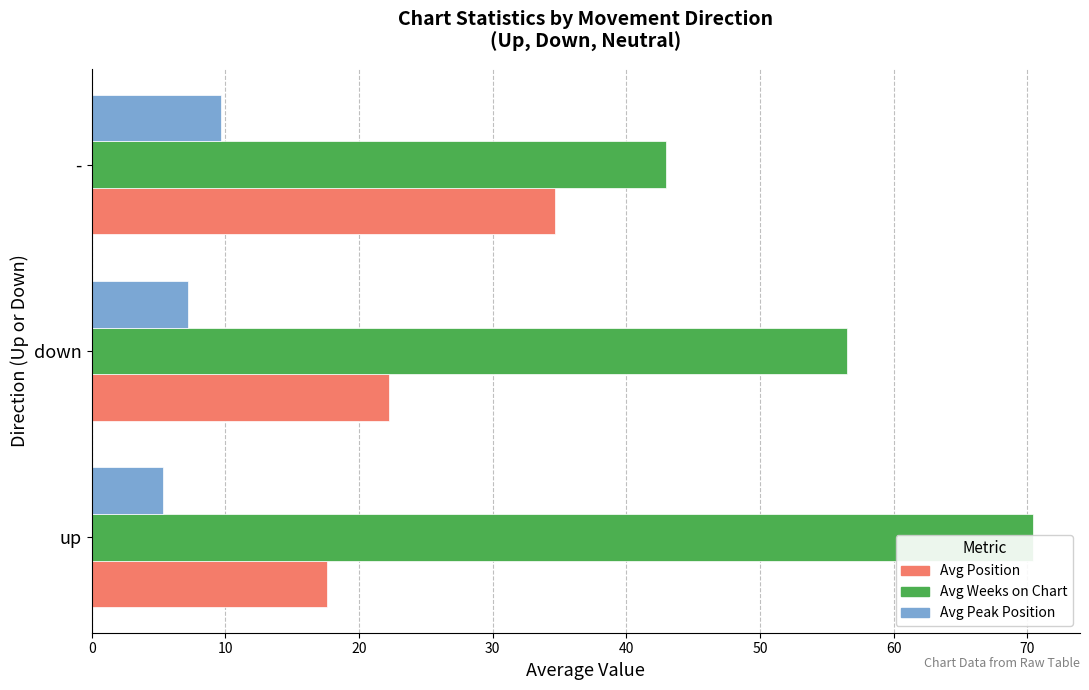

Between - and down, which is larger?

-